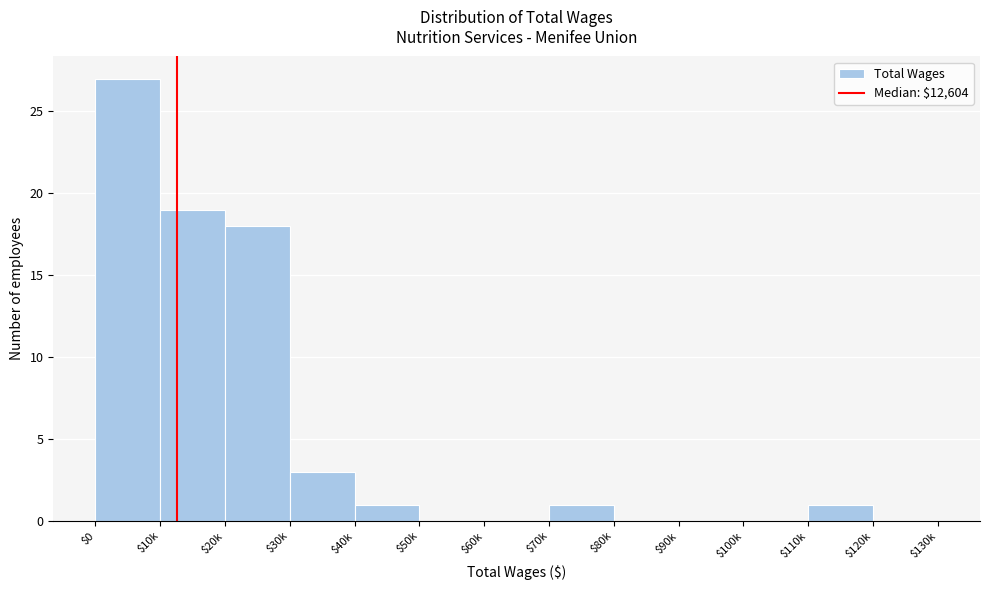

Where is the data nearest to the value 13?

$20k